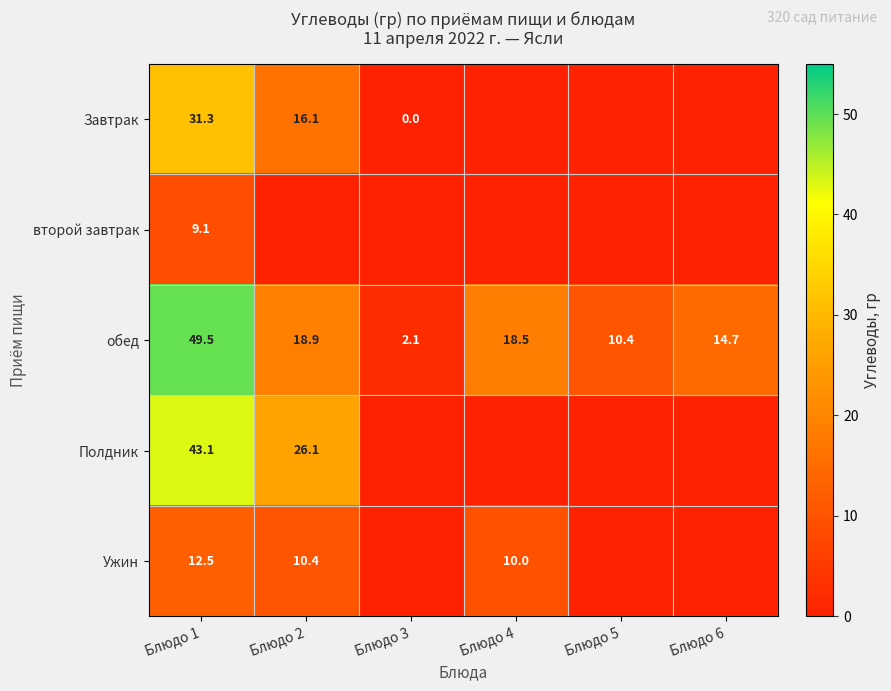

The value of обед at Блюдо 4 is 9.2. True or false?

False